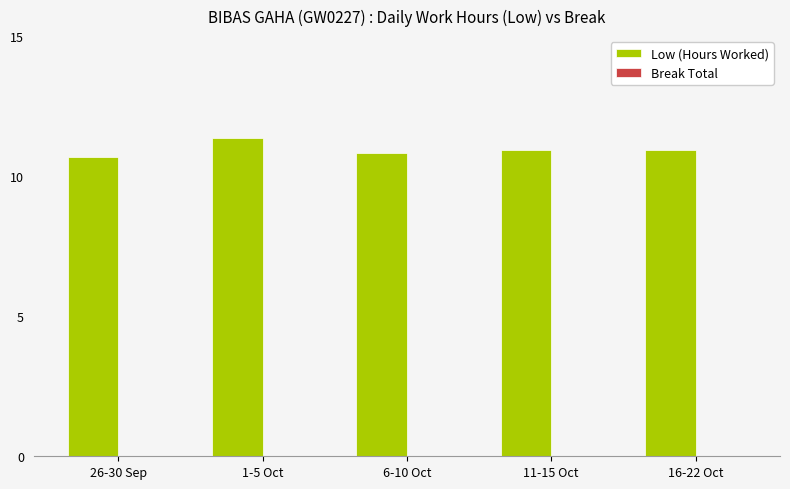

What is the change in value from 1-5 Oct to 6-10 Oct?

-0.5